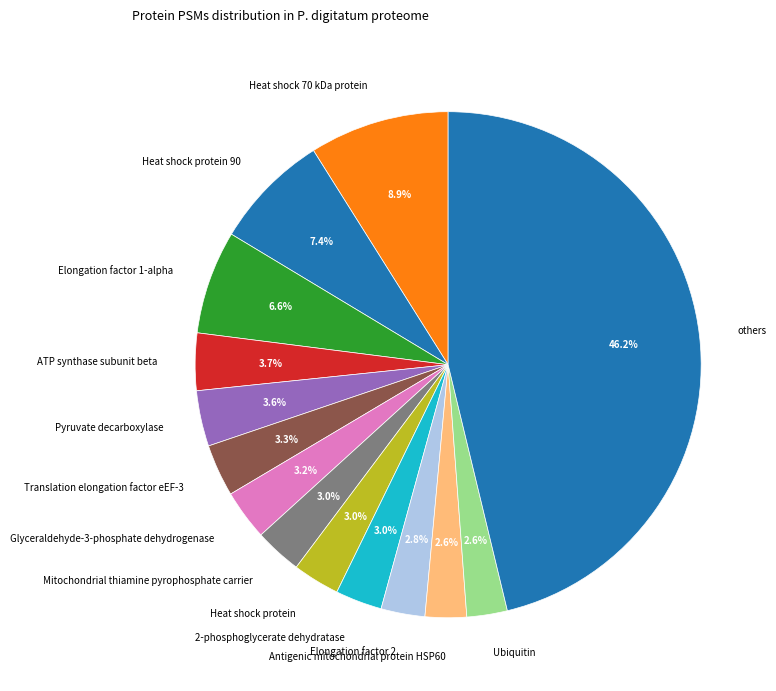

What is the ratio of the value at ATP synthase subunit beta to the value at Pyruvate decarboxylase?

1.0